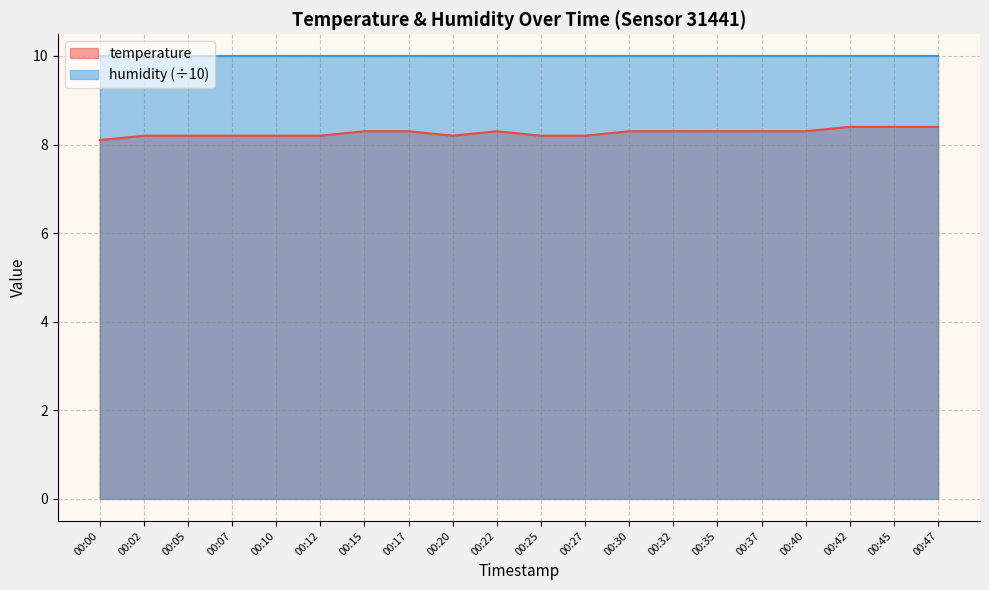

Which label corresponds to the smallest value in the chart?

00:00